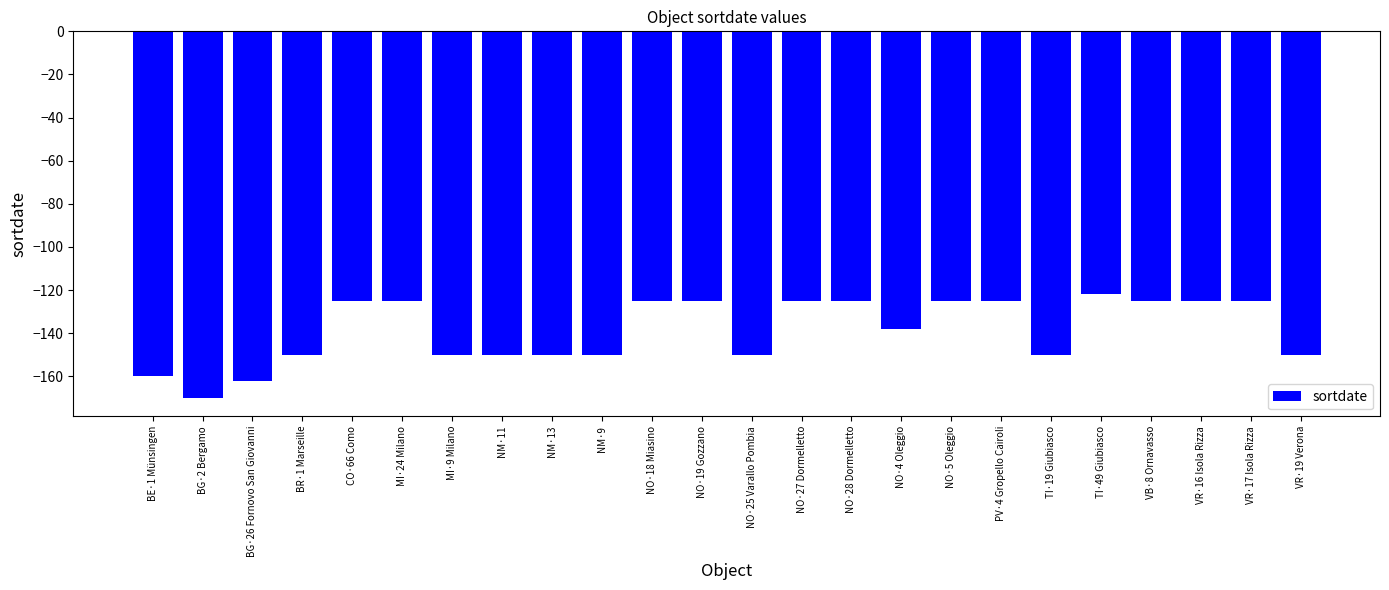

What is the average value?

-139